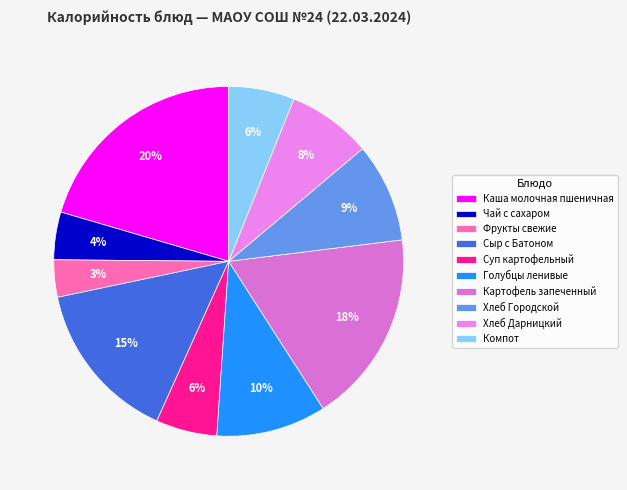

Does Чай с сахаром account for over 50% of the chart?

No